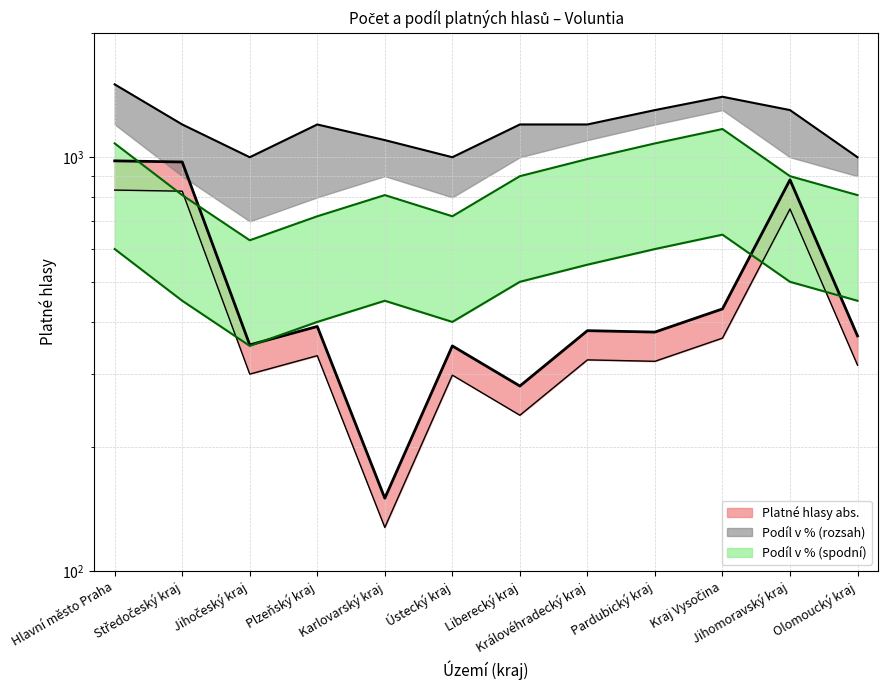

What is the minimum value shown in the chart?

127.5